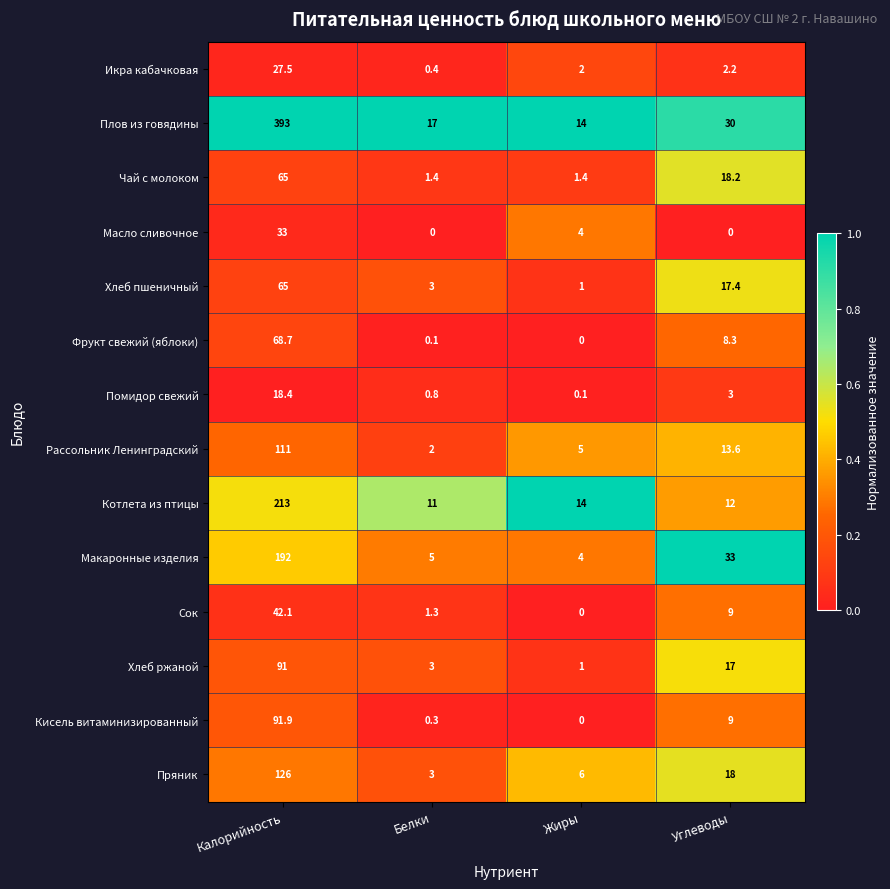

At which category is the sum across all series the highest?

Калорийность